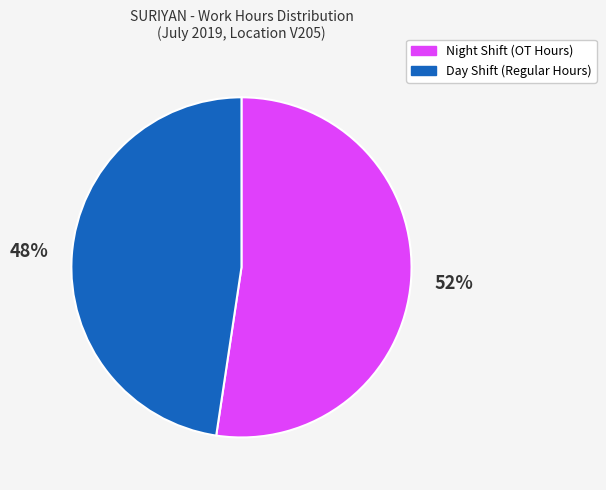

To the nearest percent, what percentage of the pie is Day Shift (Regular Hours)?

48%